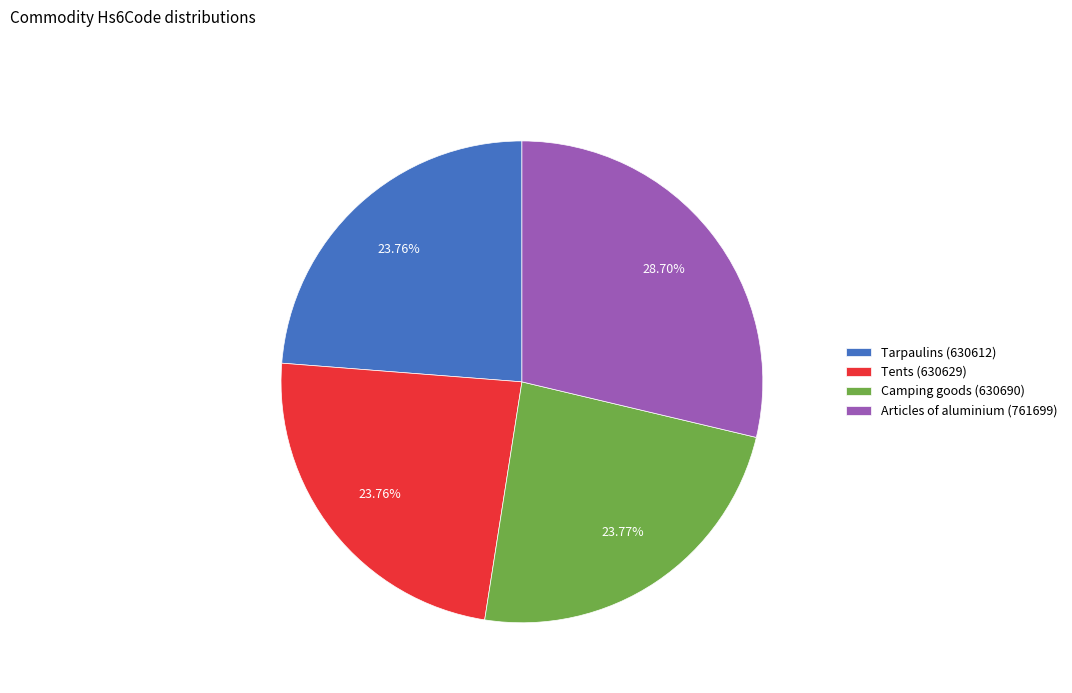

Is it true that Tarpaulins (630612) is 24% of the pie?

True